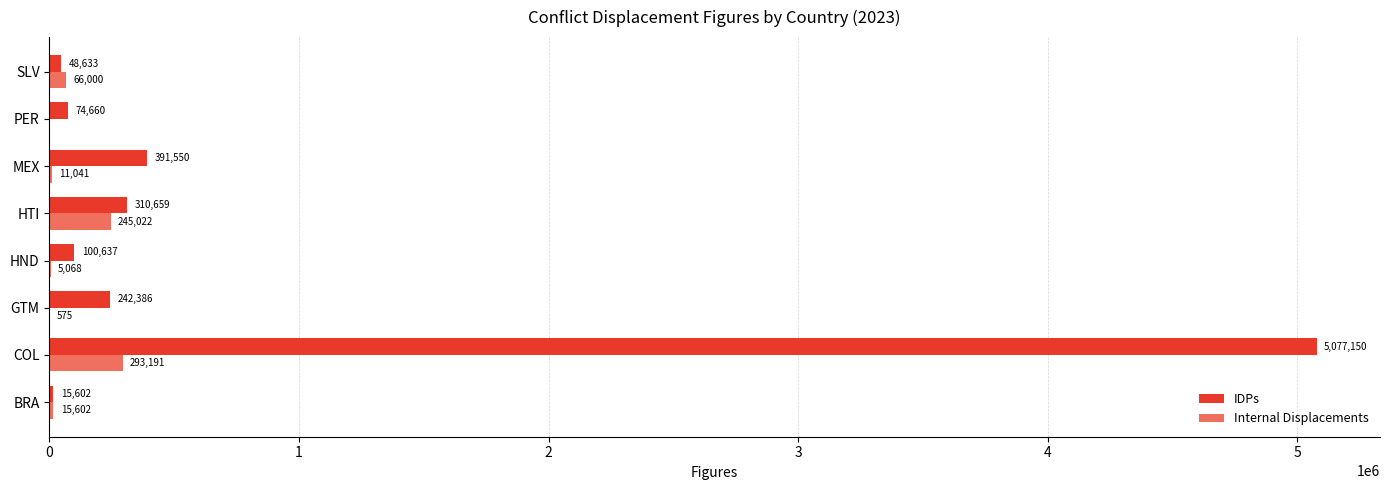

Which category has the highest value in the IDPs series?

COL